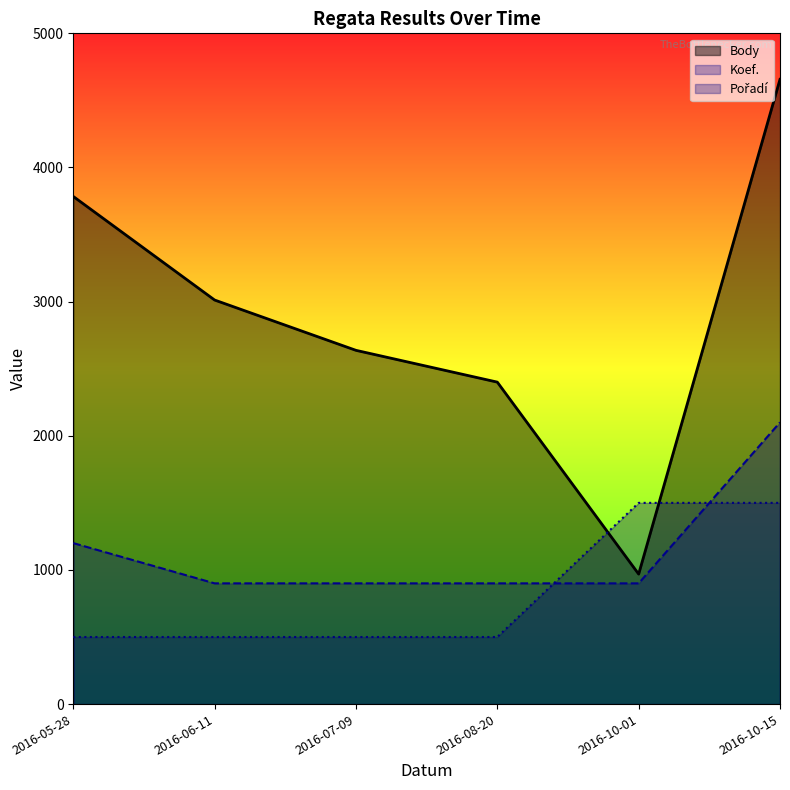

The Body series shows 4657 at 2016-10-15. True or false?

True